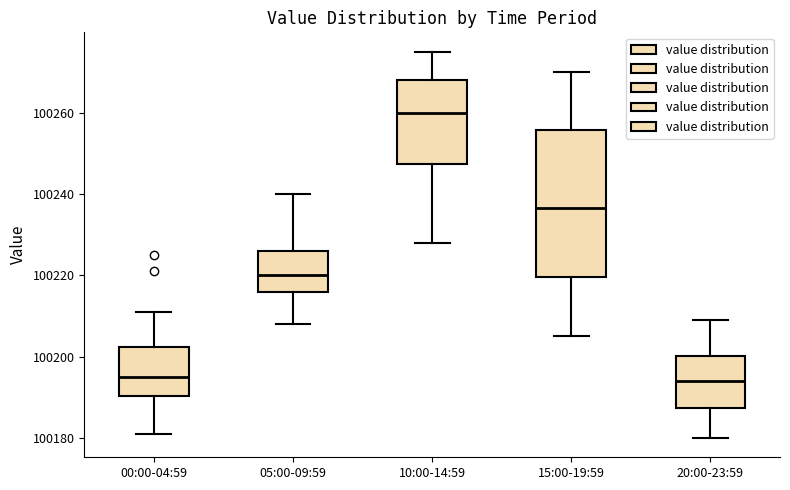

Where is the lower edge of the box for 10:00-14:59 on the y-axis? The values are not printed on the chart, so give them approximately, as read against the axis.

100248